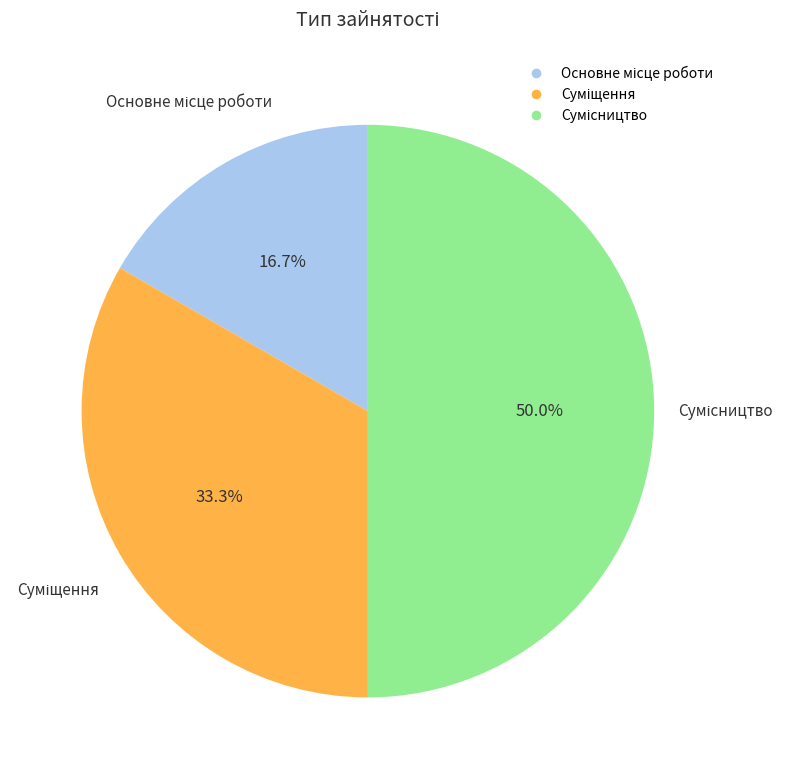

Count the number of slices in the pie.

3